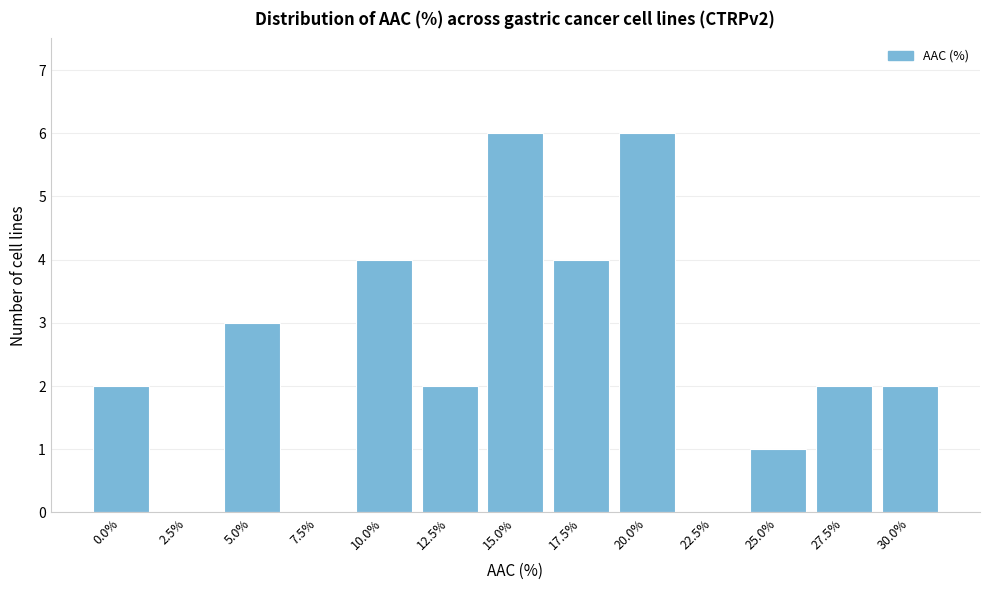

Reading left to right, transcribe all the data shown in this chart.

0.0%=2	2.5%=0	5.0%=3	7.5%=0	10.0%=4	12.5%=2	15.0%=6	17.5%=4	20.0%=6	22.5%=0	25.0%=1	27.5%=2	30.0%=2